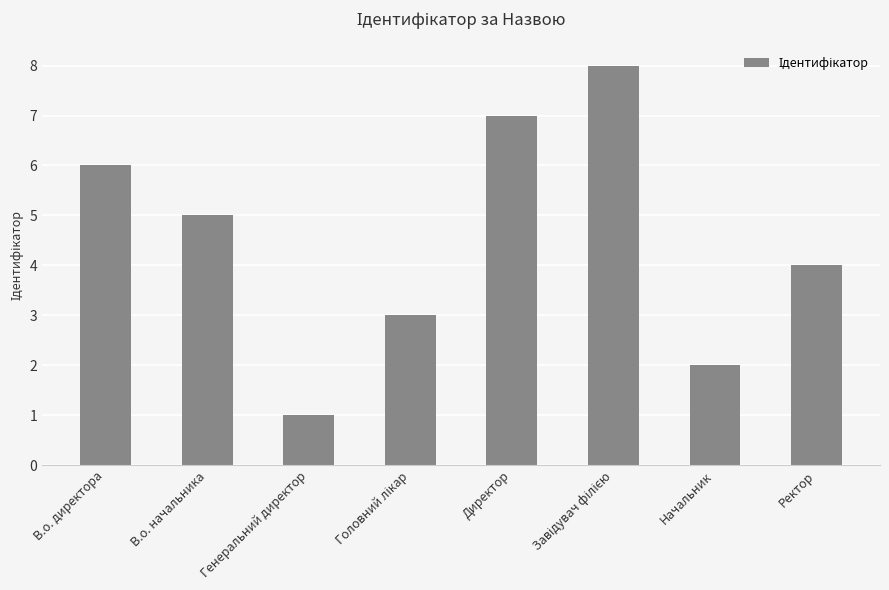

What is the label of the 4th bar from the right?

Директор